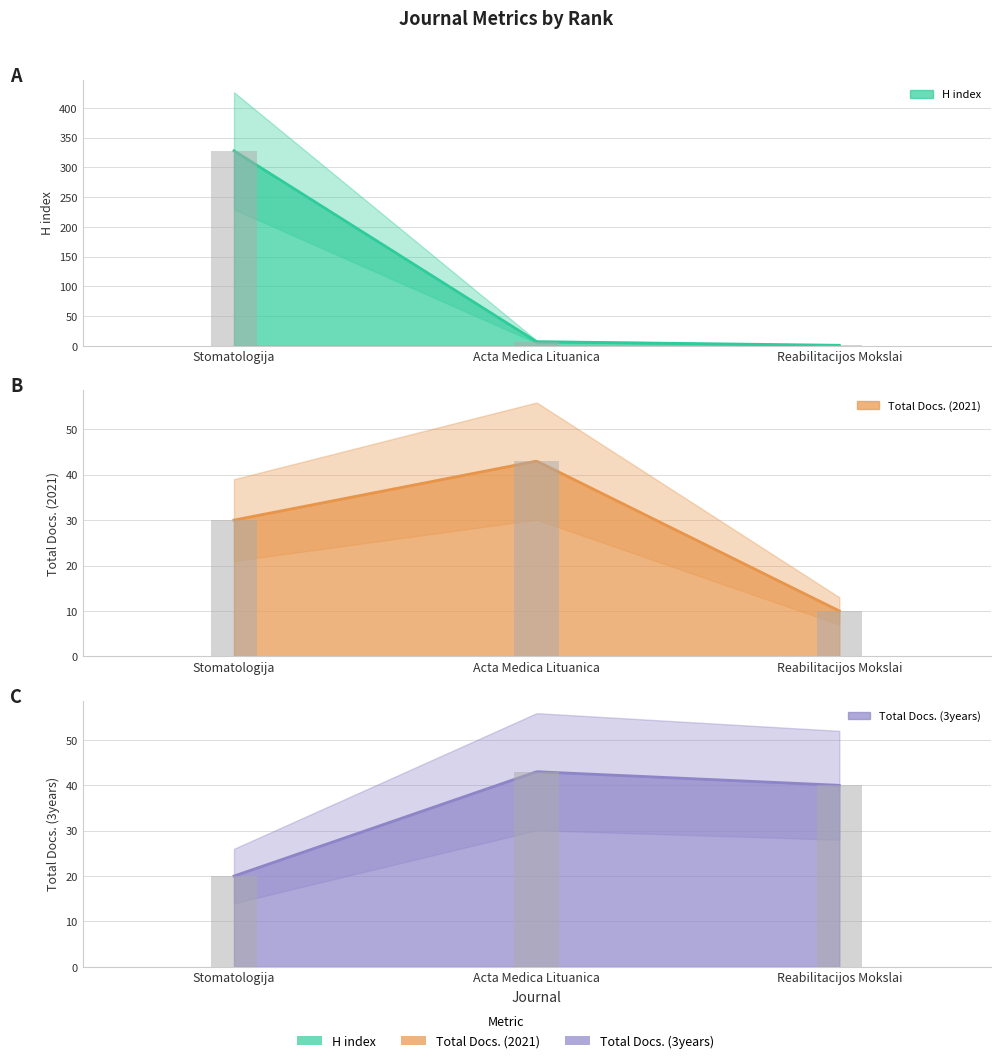

What is the maximum value for Total Docs. (3years)?

43